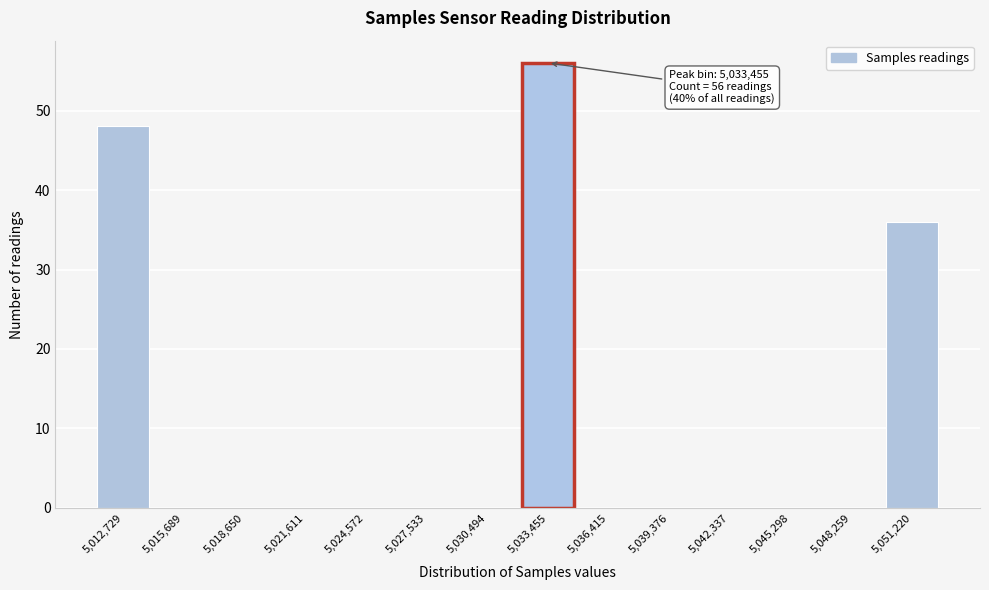

Reading left to right, extract all data points from this chart.

5,012,729=48	5,015,689=0	5,018,650=0	5,021,611=0	5,024,572=0	5,027,533=0	5,030,494=0	5,033,455=56	5,036,415=0	5,039,376=0	5,042,337=0	5,045,298=0	5,048,259=0	5,051,220=36